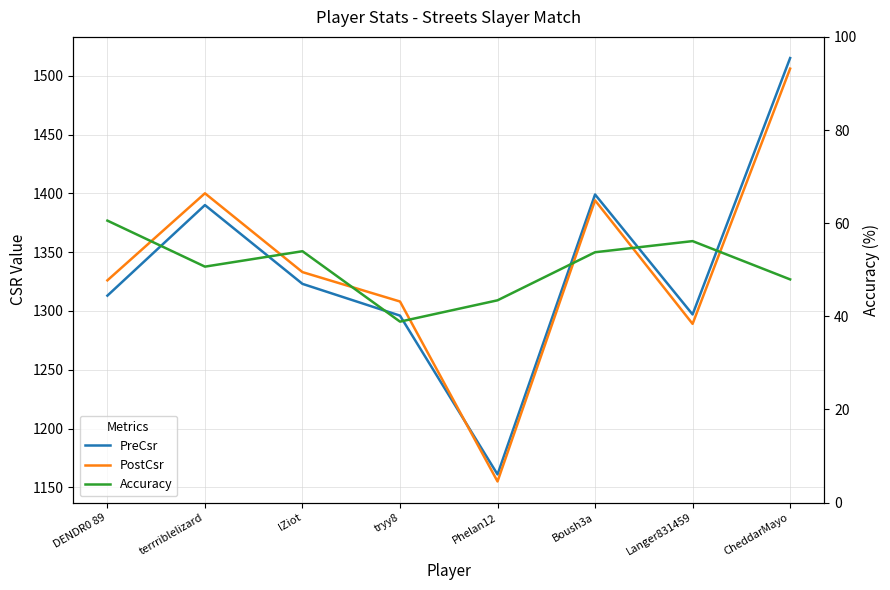

Which series has the largest total across all categories?

PostCsr